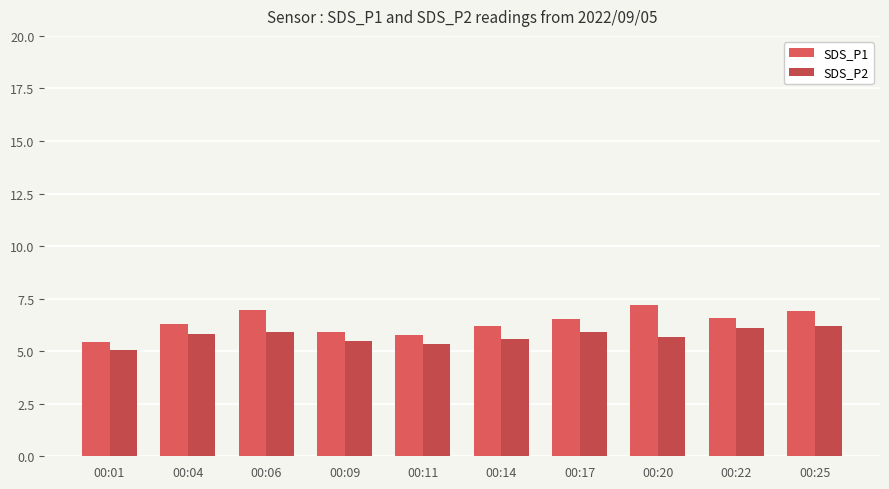

At which category does the chart reach its peak across all series?

00:20